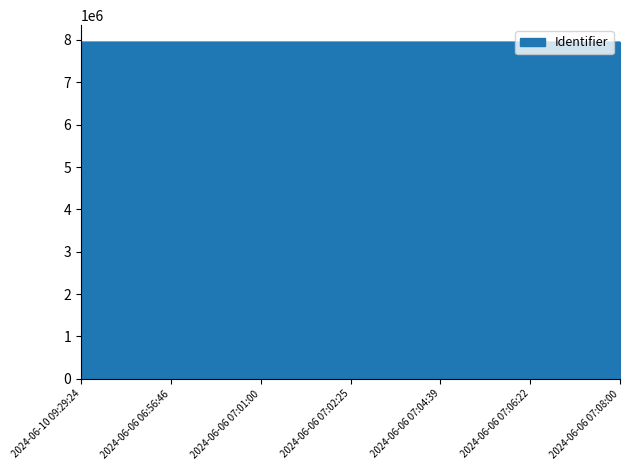

What is the greatest value displayed?

7952012